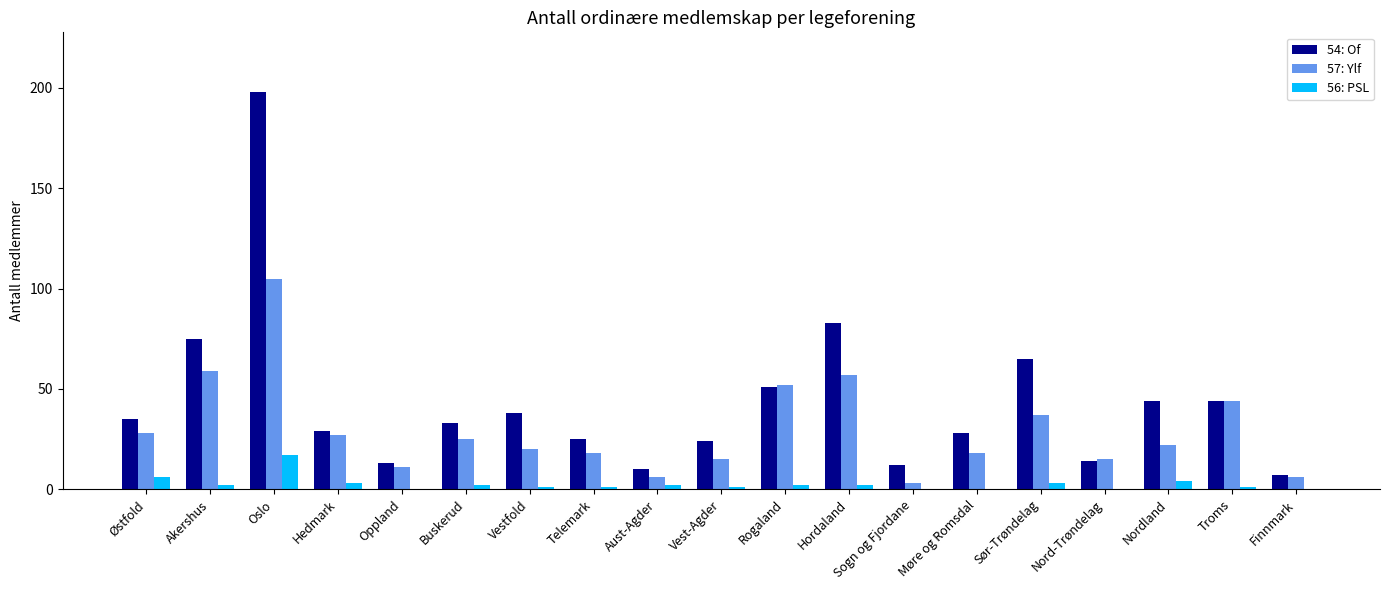

How many categories are shown in the chart?

19